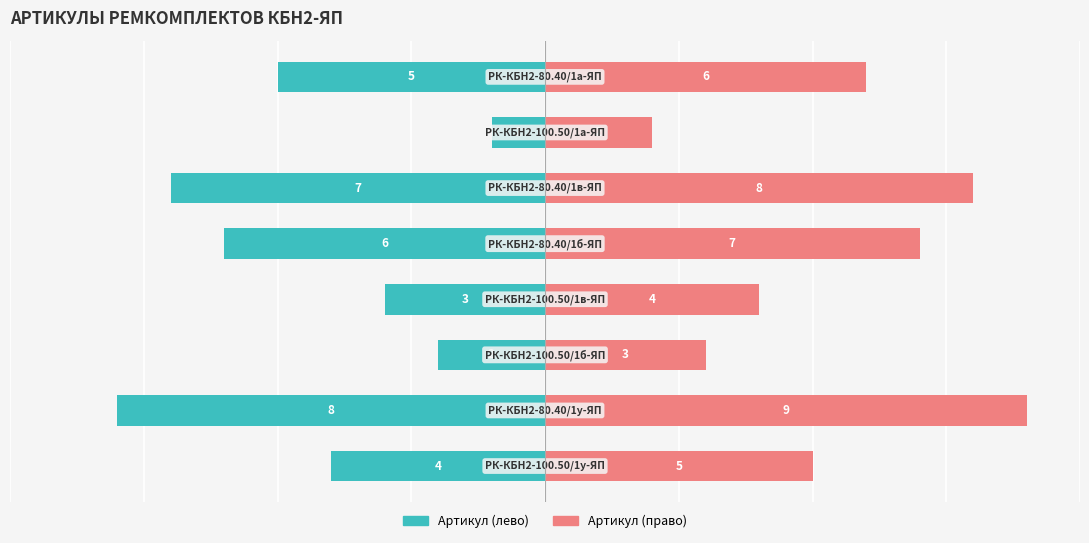

How many data points does each series have?

8